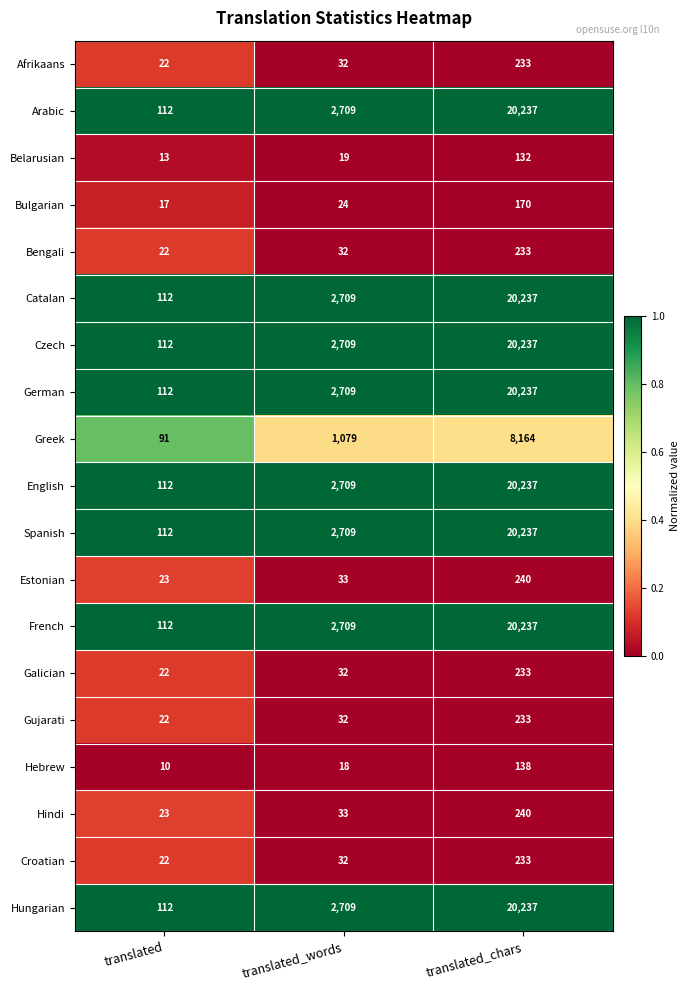

What is the spread (max minus min) of values at translated_chars?

20105